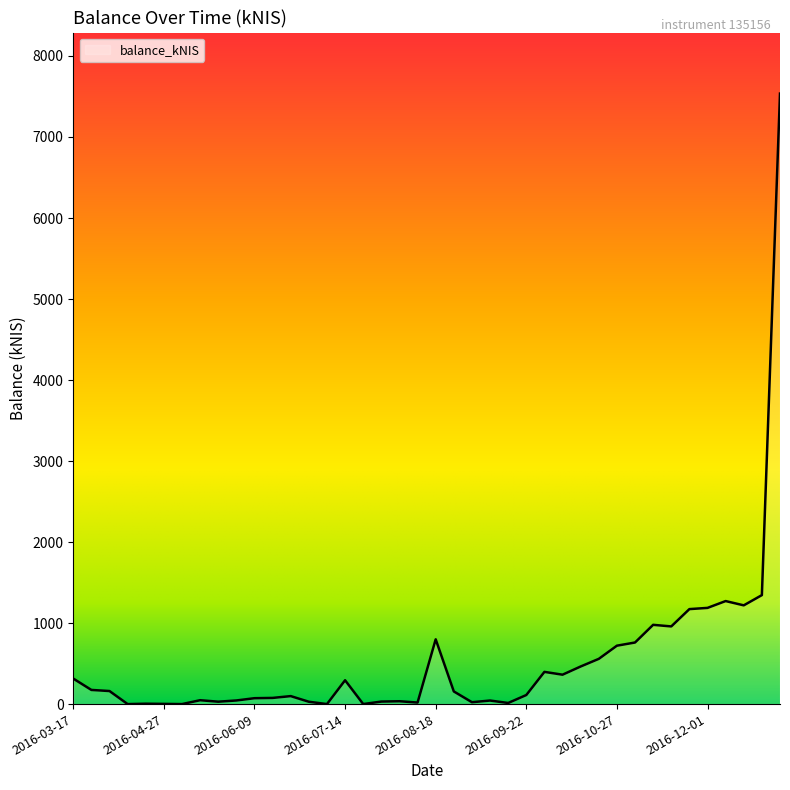

What is the greatest value displayed?

7535.8